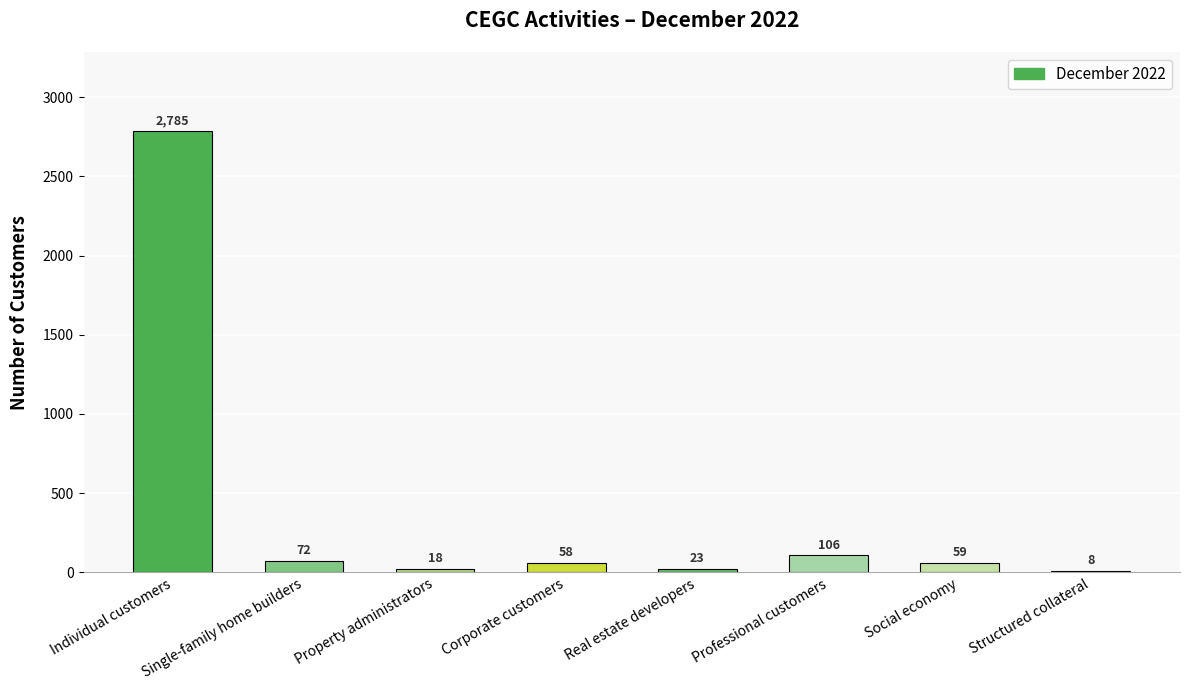

Which has a higher value, Social economy or Structured collateral?

Social economy